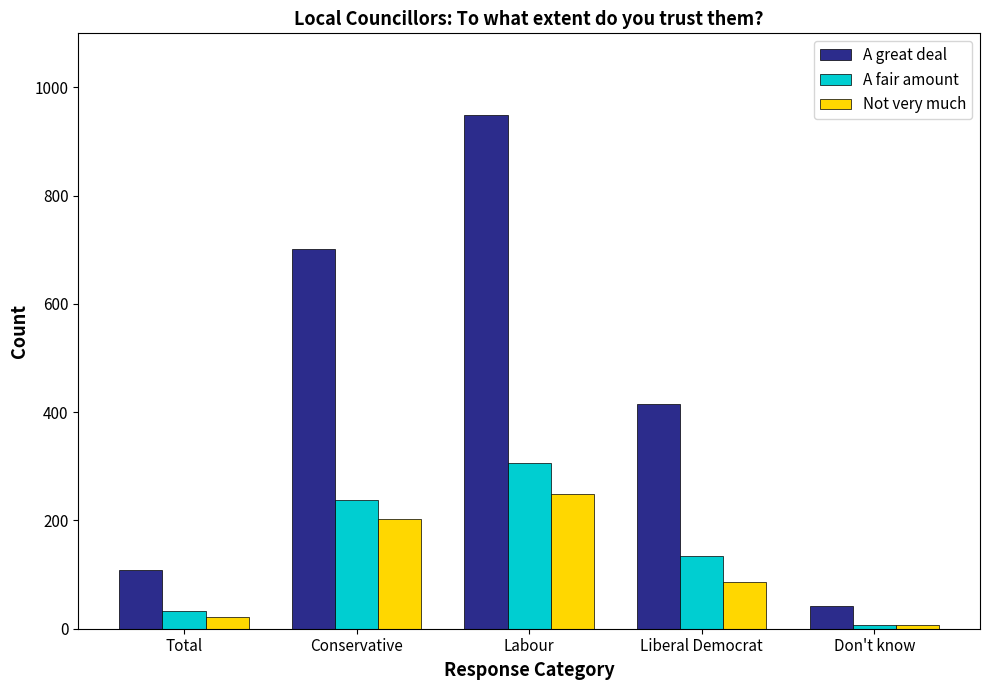

At how many categories does at least one series exceed 431?

2